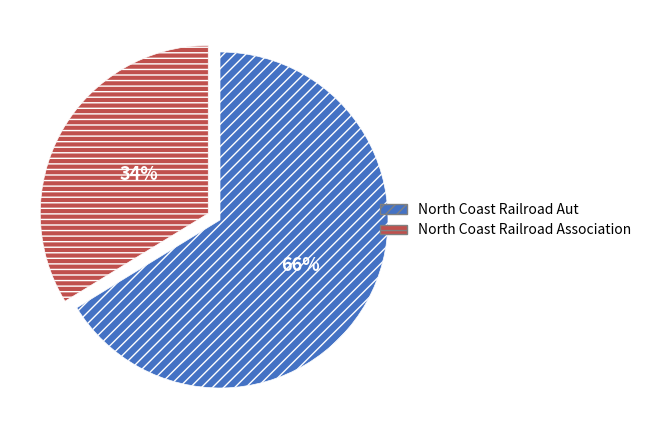

Rank the categories by value from lowest to highest.

North Coast Railroad Association, North Coast Railroad Aut